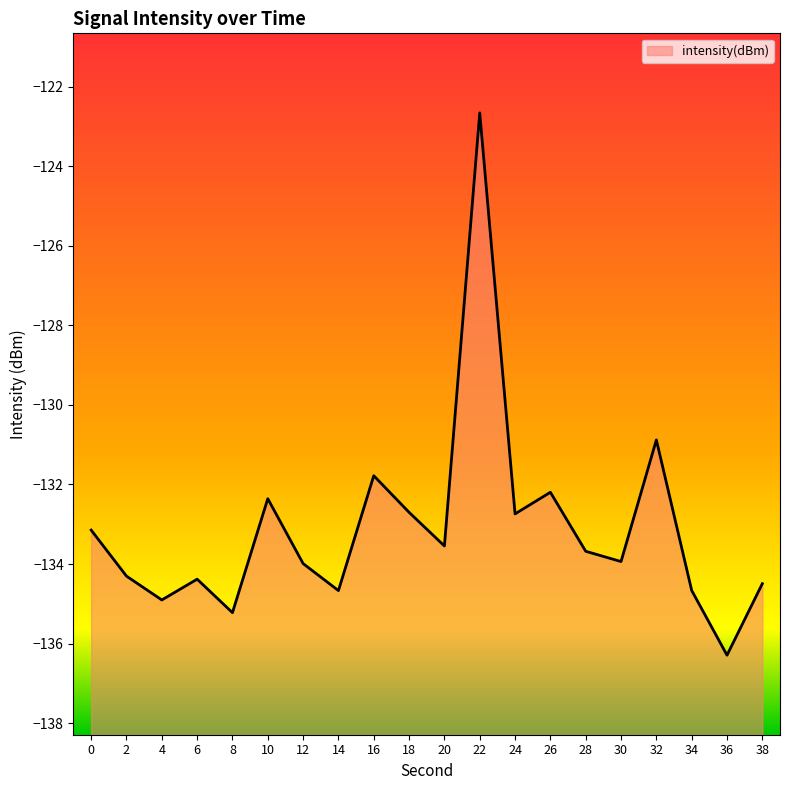

Reading right to left, list all the values displayed in this chart.

38=-134.5	36=-136.3	34=-134.7	32=-130.9	30=-133.9	28=-133.7	26=-132.2	24=-132.7	22=-122.7	20=-133.5	18=-132.7	16=-131.8	14=-134.7	12=-134.0	10=-132.4	8=-135.2	6=-134.4	4=-134.9	2=-134.3	0=-133.1